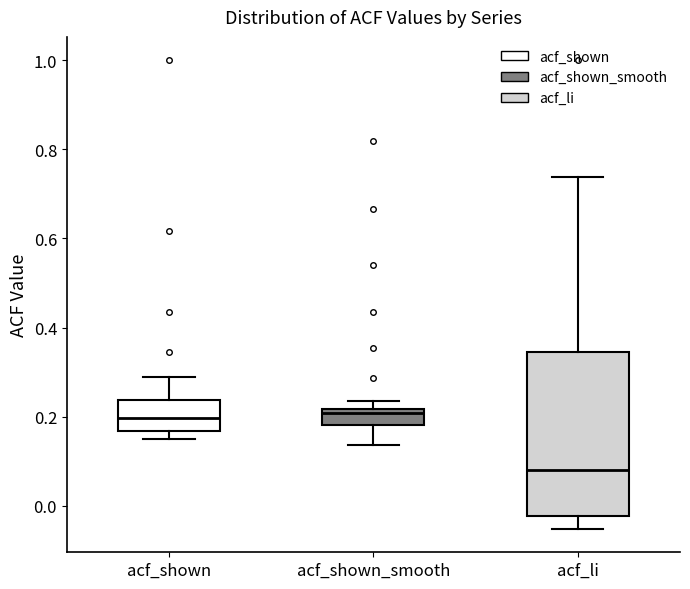

Reading left to right, read every box against the y-axis: the position of its median line, the range the box covers, and the ends of its whiskers. The values are not printed on the chart, so give them approximately, as read against the axis.

acf_shown: median 0.20, box 0.16 to 0.24, whiskers 0.16 (just below the box's lower edge) to 0.30
acf_shown_smooth: median 0.20, box 0.18 to 0.22, whiskers 0.14 to 0.24
acf_li: median 0.08, box -0.02 to 0.34, whiskers -0.06 to 0.74